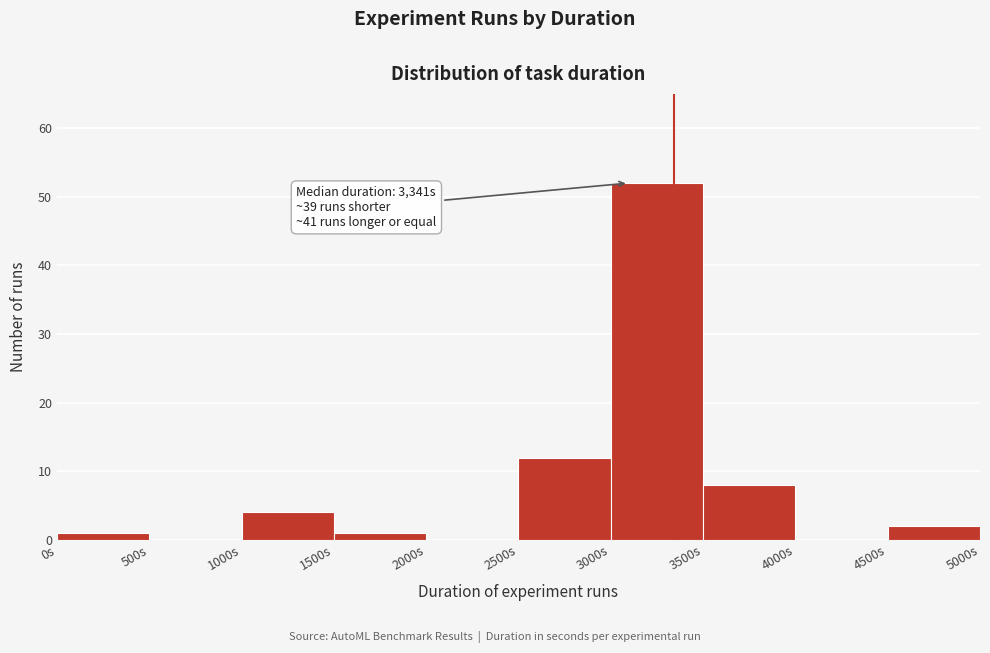

Over which range of the x-axis is the bar tallest?

3000 to 3500